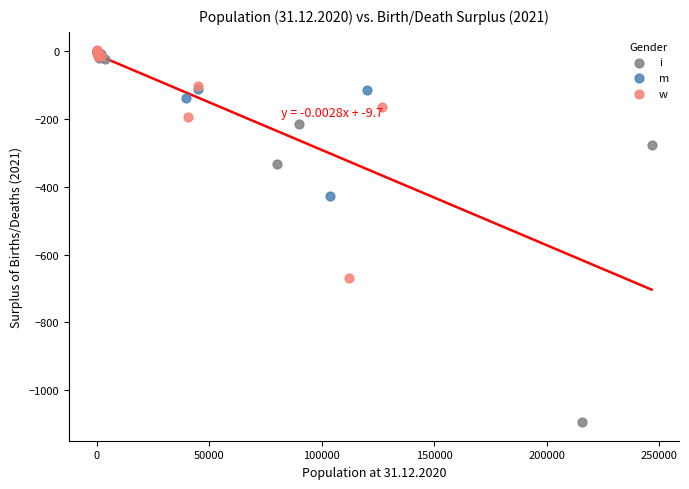

Which series reaches the minimum Y coordinate?

i